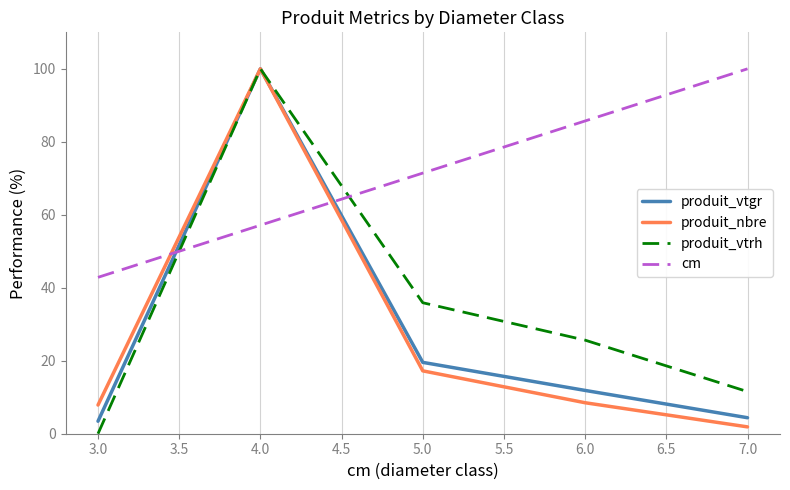

What is the difference between the maximum and minimum values in the produit_vtgr series?

96.6